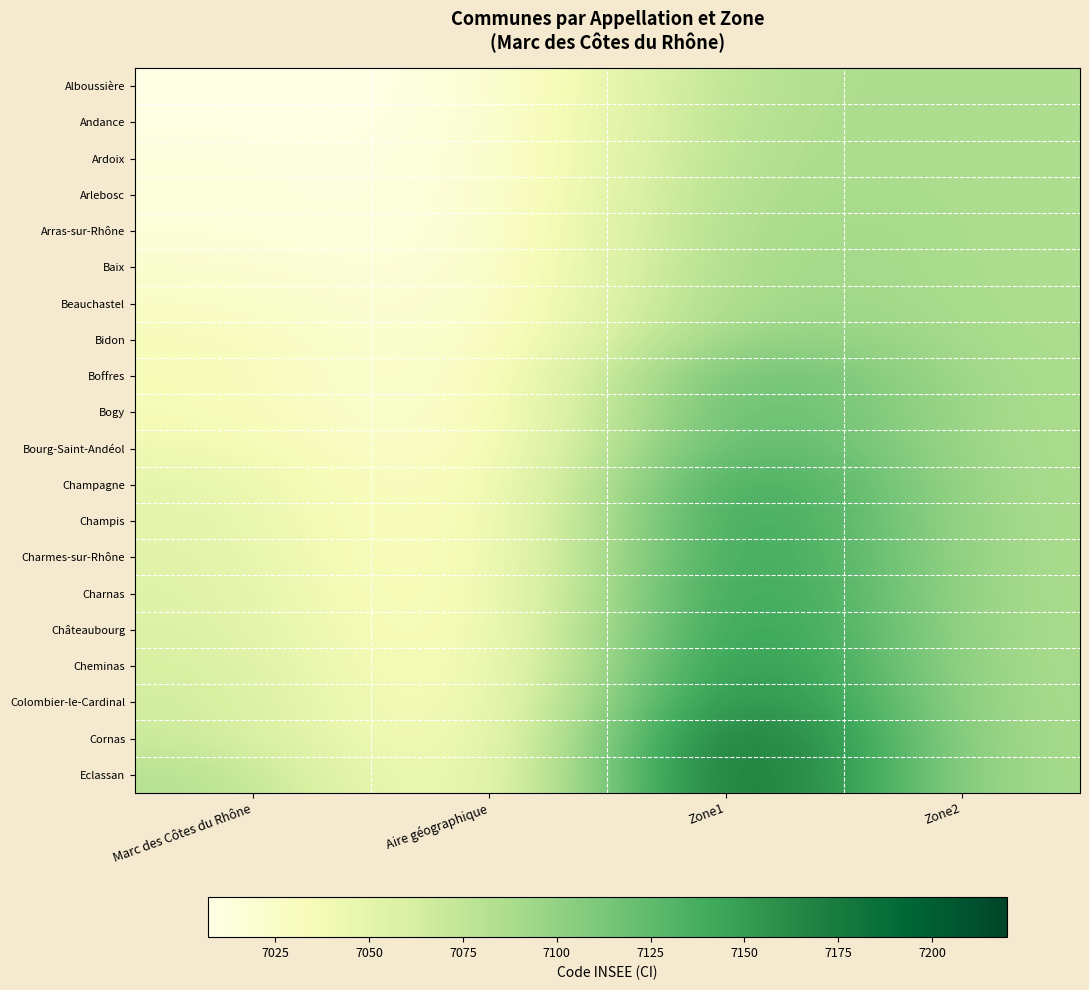

What is the total value across all series at Zone2?

141720